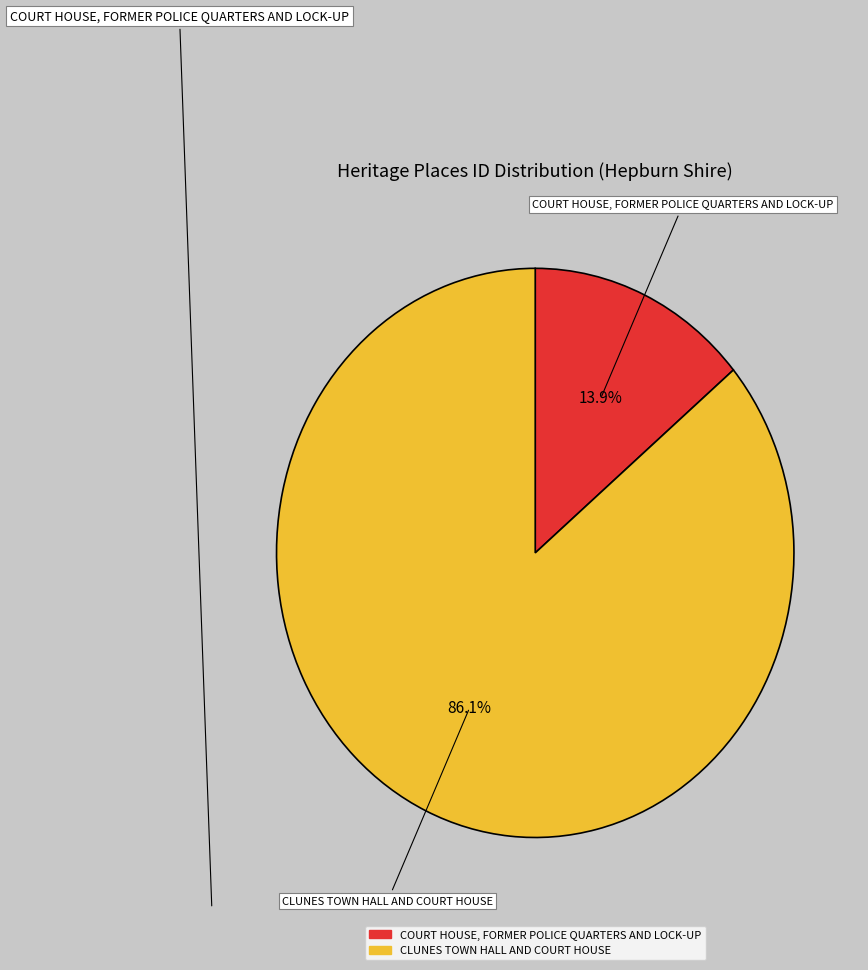

What is the majority slice?

CLUNES TOWN HALL AND COURT HOUSE